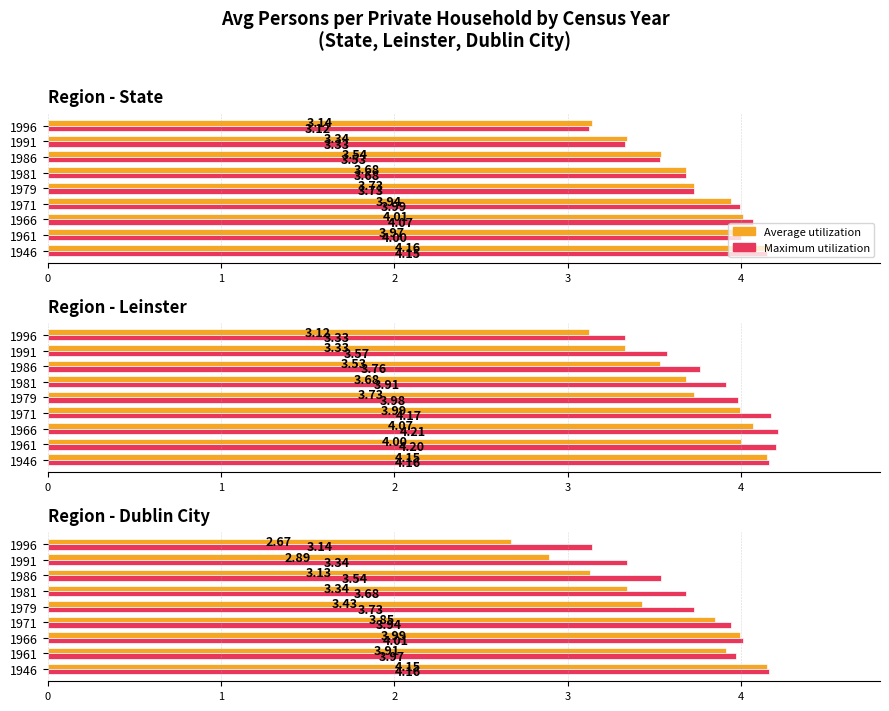

What is the approximate value of Maximum utilization at 1971?

3.9